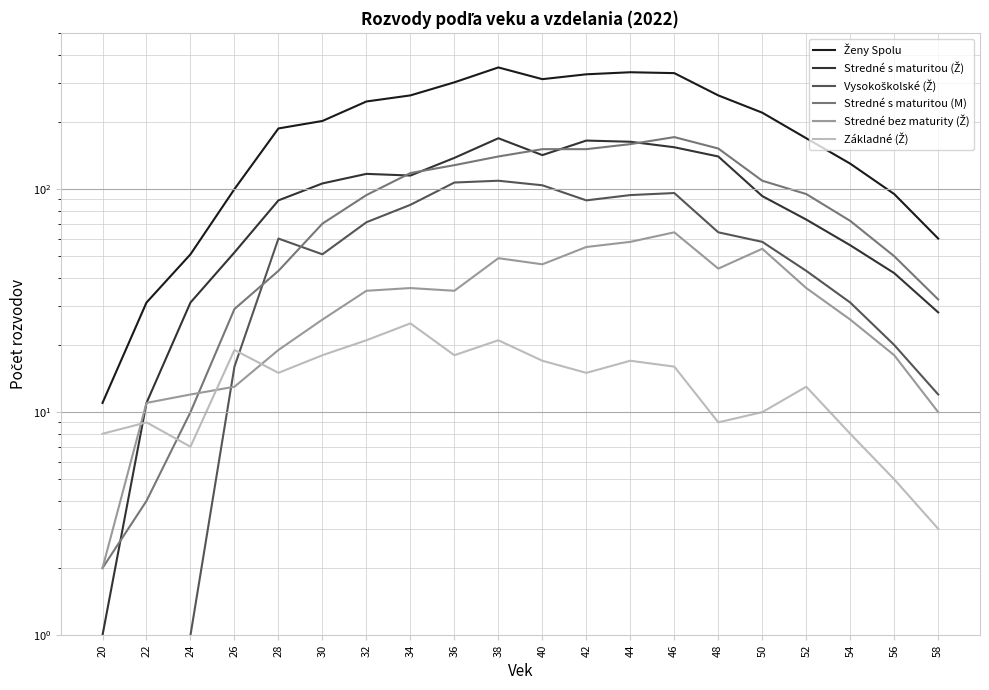

What is the sum of all Stredné s maturitou (Ž) values?

1885.0